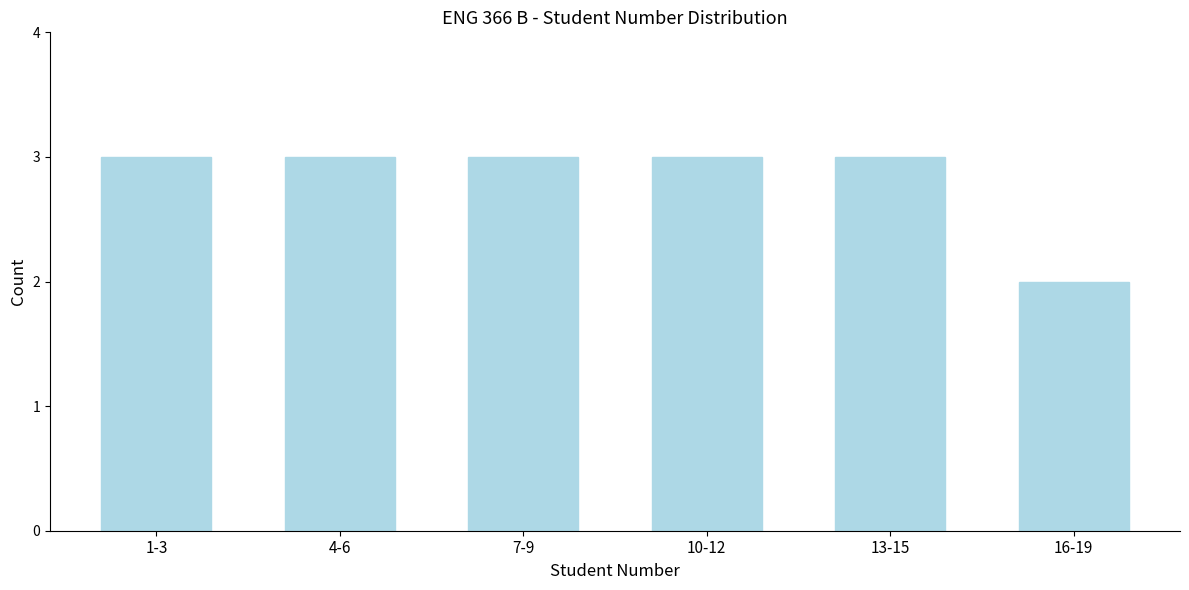

Reading left to right, transcribe all the data shown in this chart.

1-3=3	4-6=3	7-9=3	10-12=3	13-15=3	16-19=2